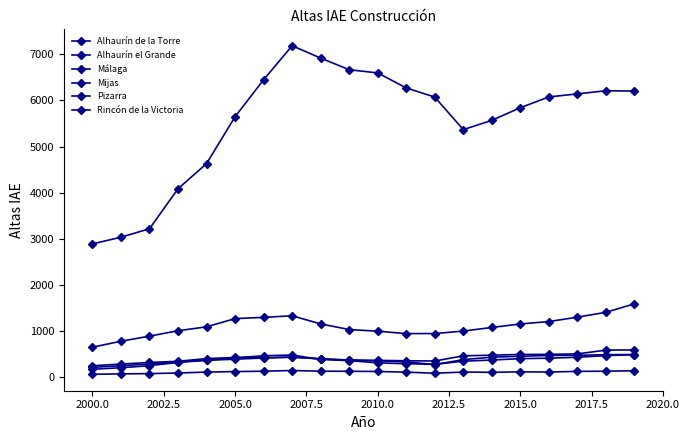

How many distinct data groups are displayed?

6